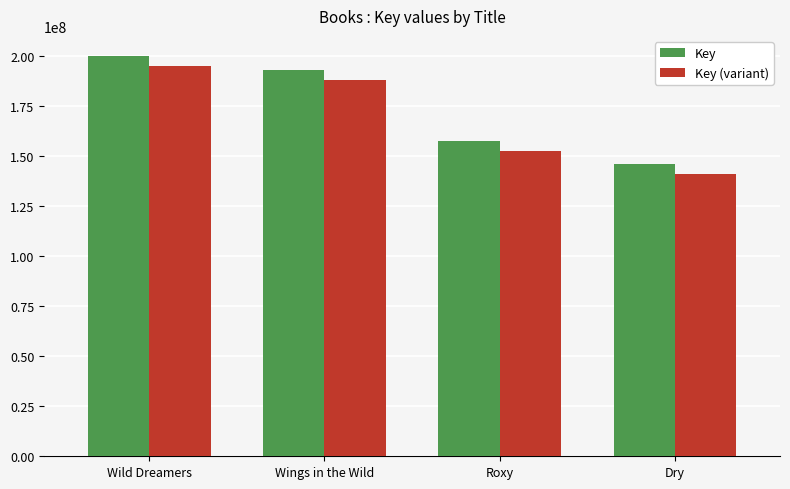

How many data points in Key (variant) are less than 188320444?

2